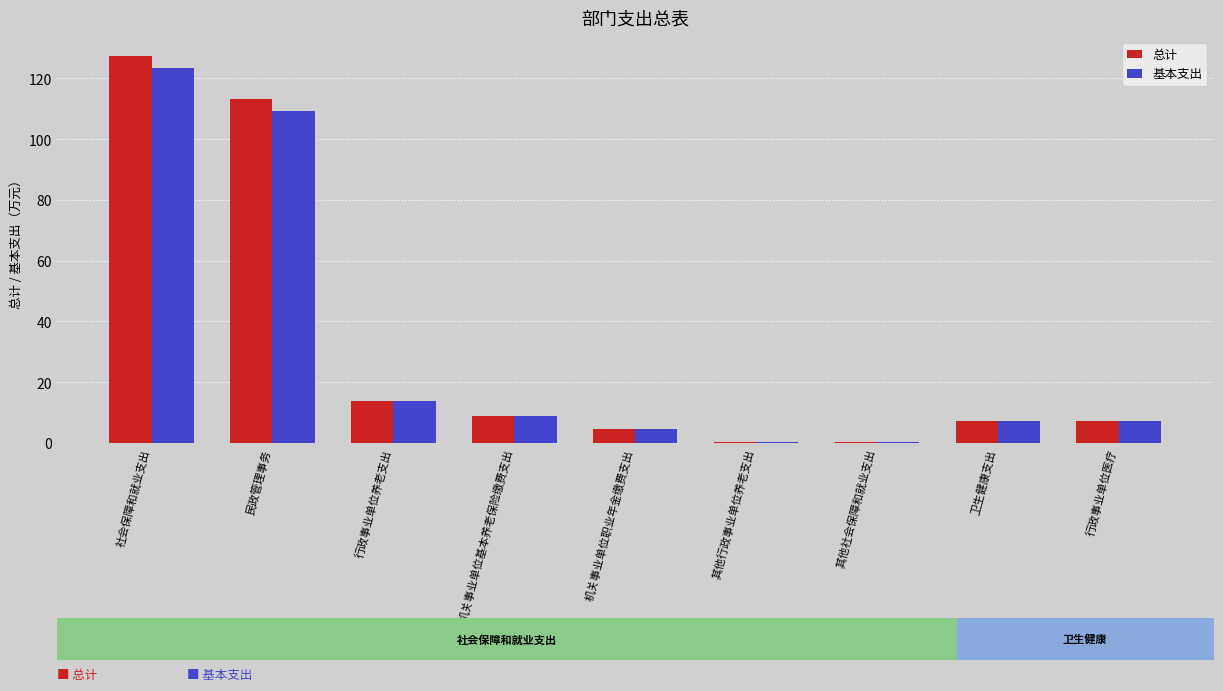

What is the total value across all series at 行政事业单位医疗?

14.4